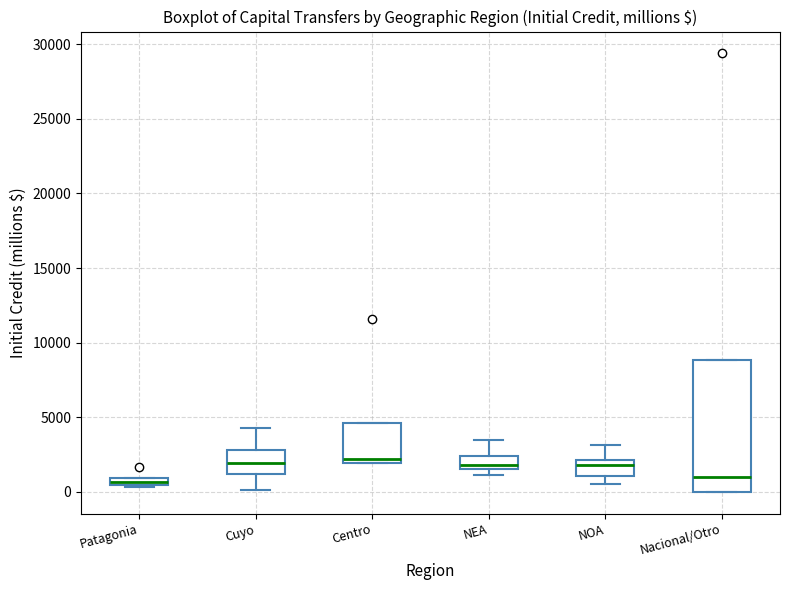

Where does the lower whisker of the box for Cuyo end on the y-axis? The values are not printed on the chart, so give them approximately, as read against the axis.

0